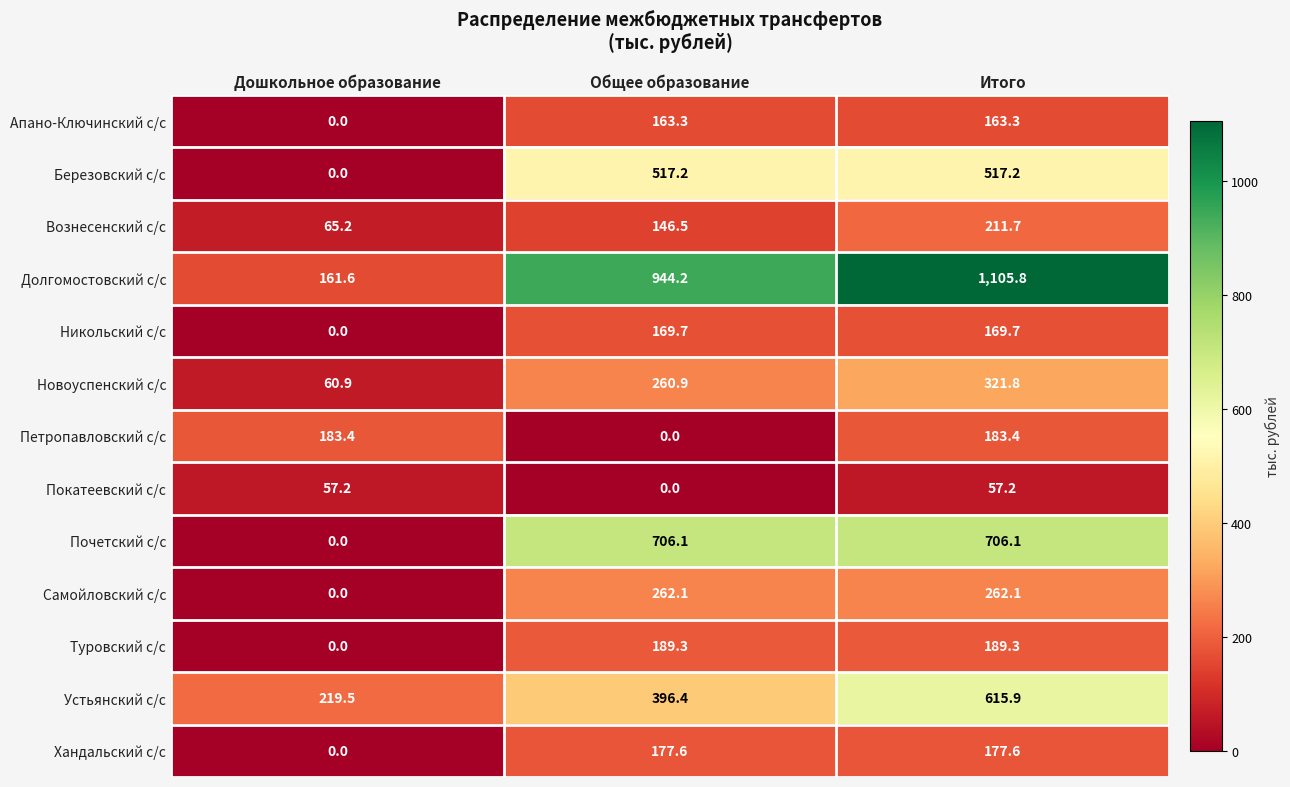

Where is Долгомостовский с/с nearest to the value 633?

Общее образование